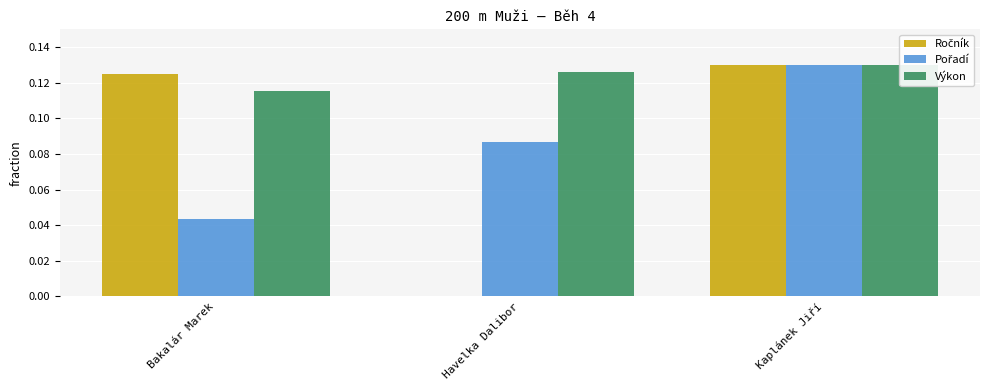

Rank the series at Havelka Dalibor from highest to lowest value.

Výkon, Pořadí, Ročník